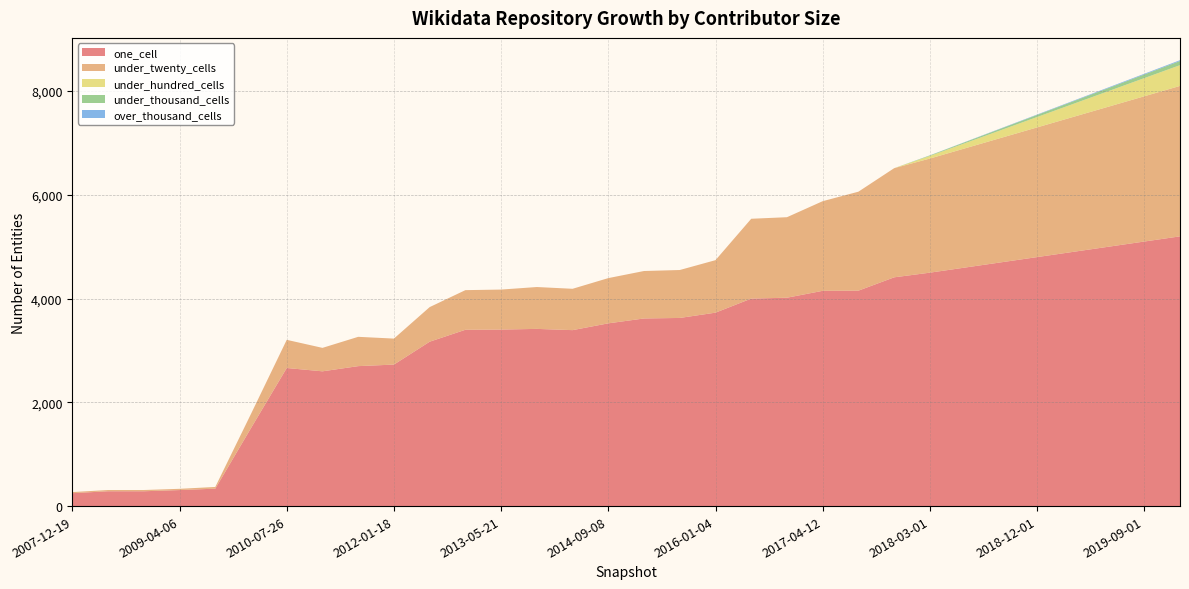

Reading left to right, list all the values displayed in this chart.

one_cell: 2007-12-19=249	2008-04-01=286	2008-10-10=286	2009-04-06=309	2009-09-25=336	2010-04-01=1504	2010-07-26=2662	2010-11-17=2598	2011-06-10=2698	2012-01-18=2728	2012-07-13=3169	2012-12-11=3399	2013-05-21=3403	2013-09-10=3416	2014-03-28=3392	2014-09-08=3523	2015-01-19=3617	2015-07-03=3627	2016-01-04=3729	2016-04-05=4000	2016-10-07=4017	2017-04-12=4150	2017-10-12=4153	2017-12-22=4410	2018-03-01=4500	2018-06-01=4600	2018-09-01=4700	2018-12-01=4800	2019-03-01=4900	2019-06-01=5000	2019-09-01=5100	2019-12-01=5200
under_twenty_cells: 2007-12-19=21	2008-04-01=24	2008-10-10=24	2009-04-06=24	2009-09-25=33	2010-04-01=274	2010-07-26=543	2010-11-17=452	2011-06-10=565	2012-01-18=501	2012-07-13=667	2012-12-11=764	2013-05-21=771	2013-09-10=807	2014-03-28=797	2014-09-08=872	2015-01-19=915	2015-07-03=924	2016-01-04=1012	2016-04-05=1539	2016-10-07=1552	2017-04-12=1728	2017-10-12=1908	2017-12-22=2104	2018-03-01=2200	2018-06-01=2300	2018-09-01=2400	2018-12-01=2500	2019-03-01=2600	2019-06-01=2700	2019-09-01=2800	2019-12-01=2900
under_hundred_cells: 2007-12-19=0	2008-04-01=0	2008-10-10=0	2009-04-06=0	2009-09-25=0	2010-04-01=0	2010-07-26=0	2010-11-17=0	2011-06-10=0	2012-01-18=0	2012-07-13=0	2012-12-11=0	2013-05-21=0	2013-09-10=0	2014-03-28=0	2014-09-08=0	2015-01-19=0	2015-07-03=0	2016-01-04=0	2016-04-05=0	2016-10-07=0	2017-04-12=0	2017-10-12=0	2017-12-22=0	2018-03-01=50	2018-06-01=100	2018-09-01=150	2018-12-01=200	2019-03-01=250	2019-06-01=300	2019-09-01=350	2019-12-01=400
under_thousand_cells: 2007-12-19=0	2008-04-01=0	2008-10-10=0	2009-04-06=0	2009-09-25=0	2010-04-01=0	2010-07-26=0	2010-11-17=0	2011-06-10=0	2012-01-18=0	2012-07-13=0	2012-12-11=0	2013-05-21=0	2013-09-10=0	2014-03-28=0	2014-09-08=0	2015-01-19=0	2015-07-03=0	2016-01-04=0	2016-04-05=0	2016-10-07=0	2017-04-12=0	2017-10-12=0	2017-12-22=0	2018-03-01=10	2018-06-01=20	2018-09-01=30	2018-12-01=40	2019-03-01=50	2019-06-01=60	2019-09-01=70	2019-12-01=80
over_thousand_cells: 2007-12-19=0	2008-04-01=0	2008-10-10=0	2009-04-06=0	2009-09-25=0	2010-04-01=0	2010-07-26=0	2010-11-17=0	2011-06-10=0	2012-01-18=0	2012-07-13=0	2012-12-11=0	2013-05-21=0	2013-09-10=0	2014-03-28=0	2014-09-08=0	2015-01-19=0	2015-07-03=0	2016-01-04=0	2016-04-05=0	2016-10-07=0	2017-04-12=0	2017-10-12=0	2017-12-22=0	2018-03-01=2	2018-06-01=4	2018-09-01=6	2018-12-01=8	2019-03-01=10	2019-06-01=12	2019-09-01=14	2019-12-01=16